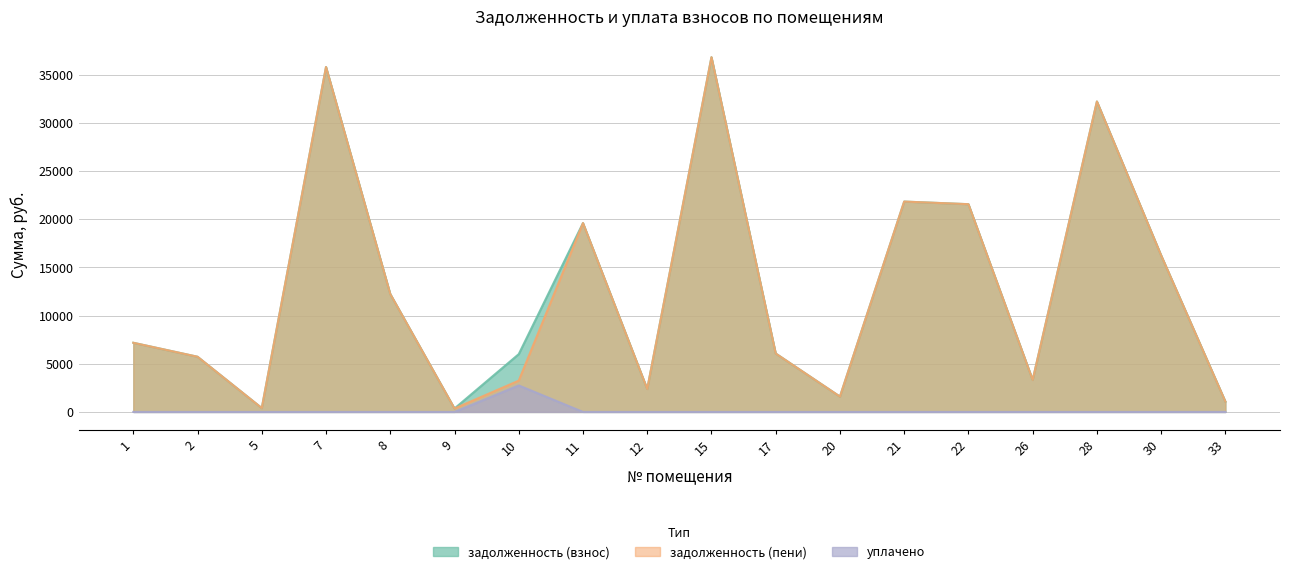

Between 15 and 17, which series saw the biggest shift?

задолженность (взнос)